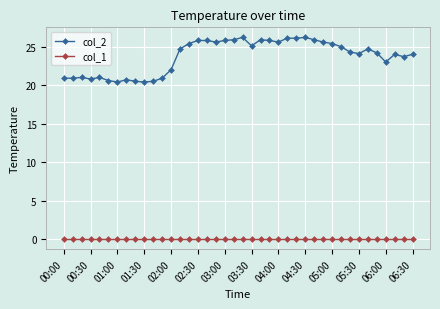

What is the sum of all col_2 values?

950.5